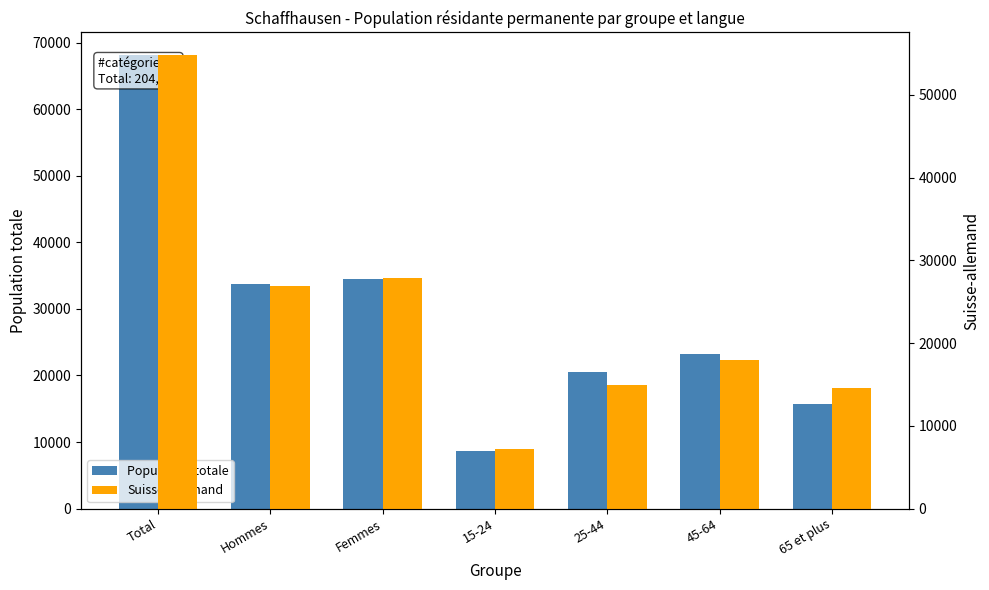

What is the sum of all Population totale values?

204330.0